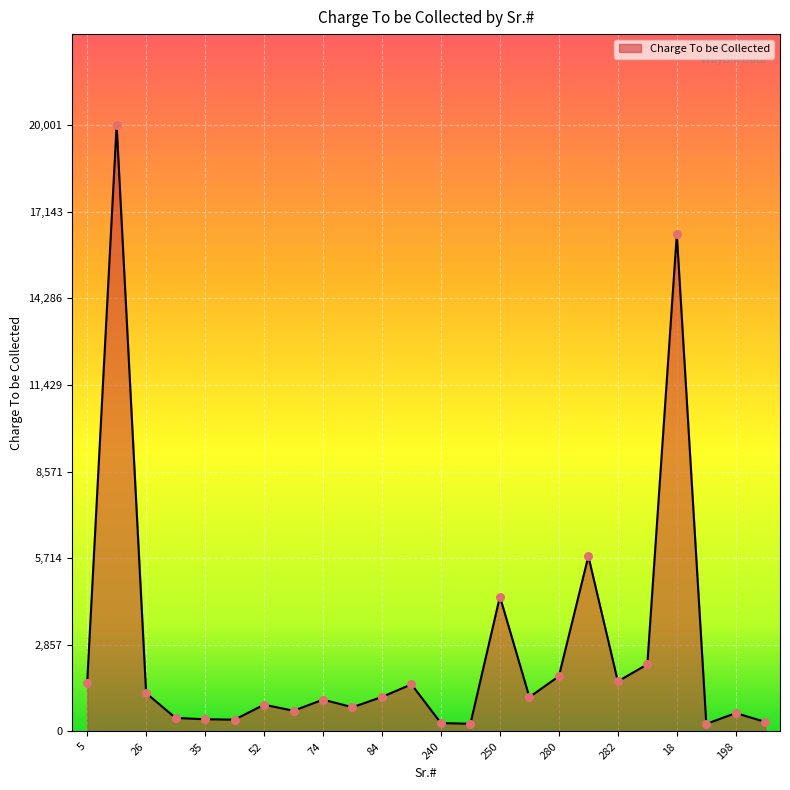

What is the maximum value shown in the chart?

20001.0